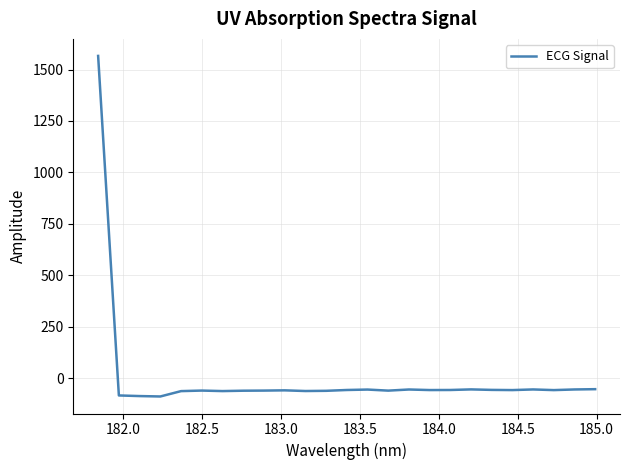

What is the smallest value displayed?

-88.8